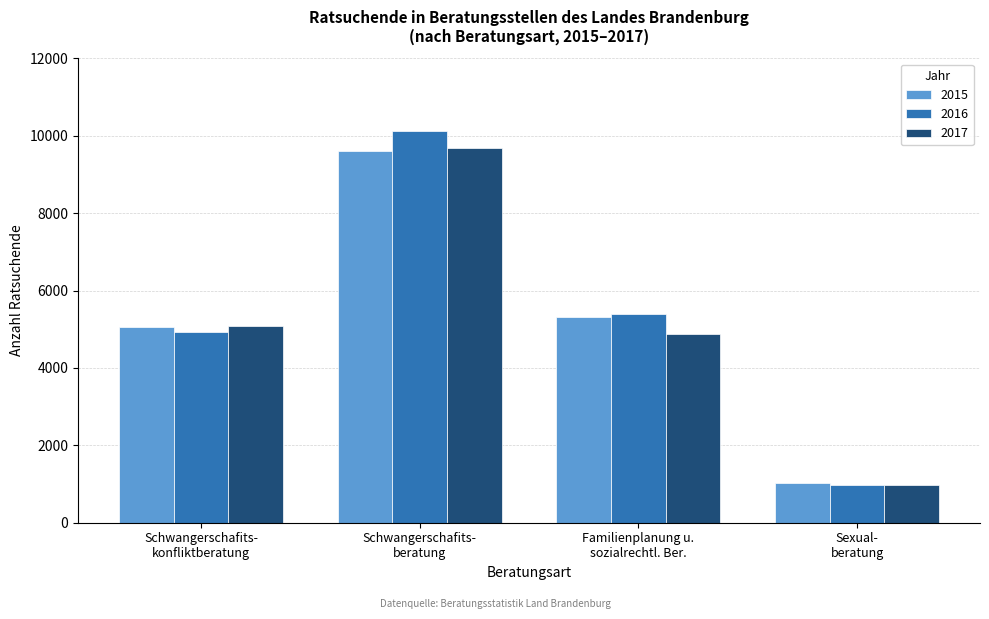

Reading right to left, list all the values displayed in this chart.

2015: 1019	5311	9615	5046
2016: 968	5390	10135	4916
2017: 964	4865	9683	5081